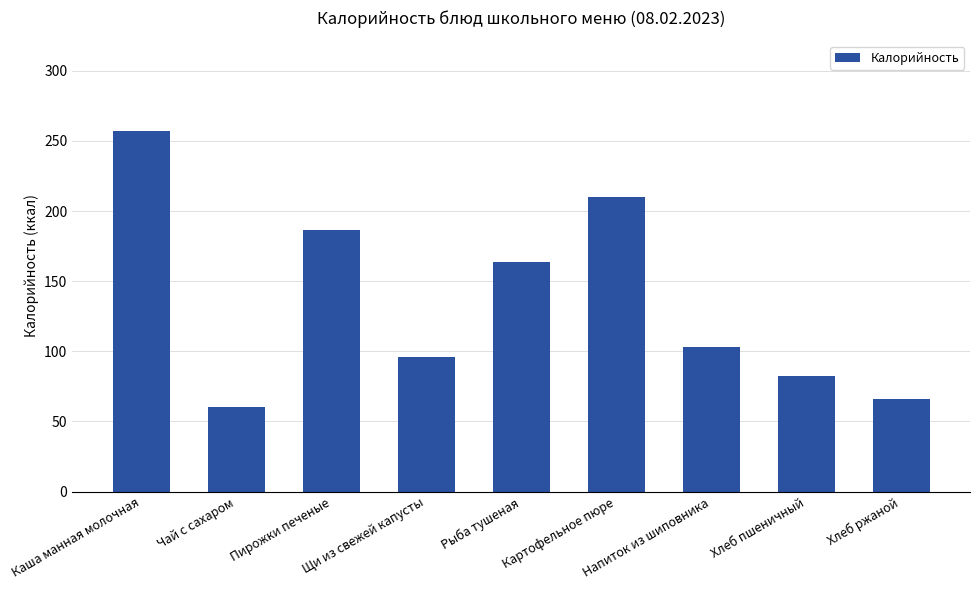

What value does the data have at Напиток из шиповника?

103.0